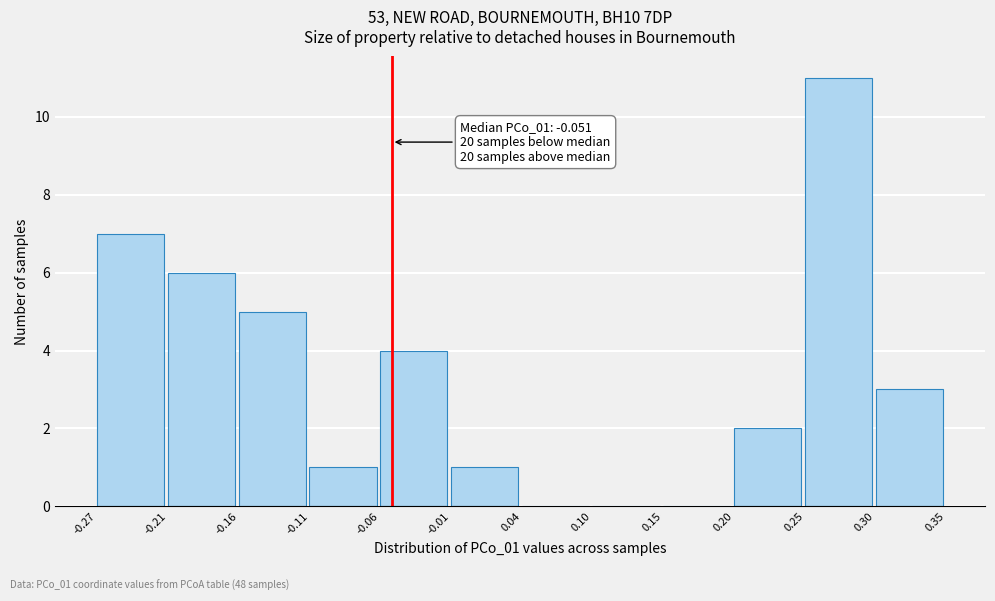

Which range on the x-axis has the tallest bar?

0.25 to 0.30